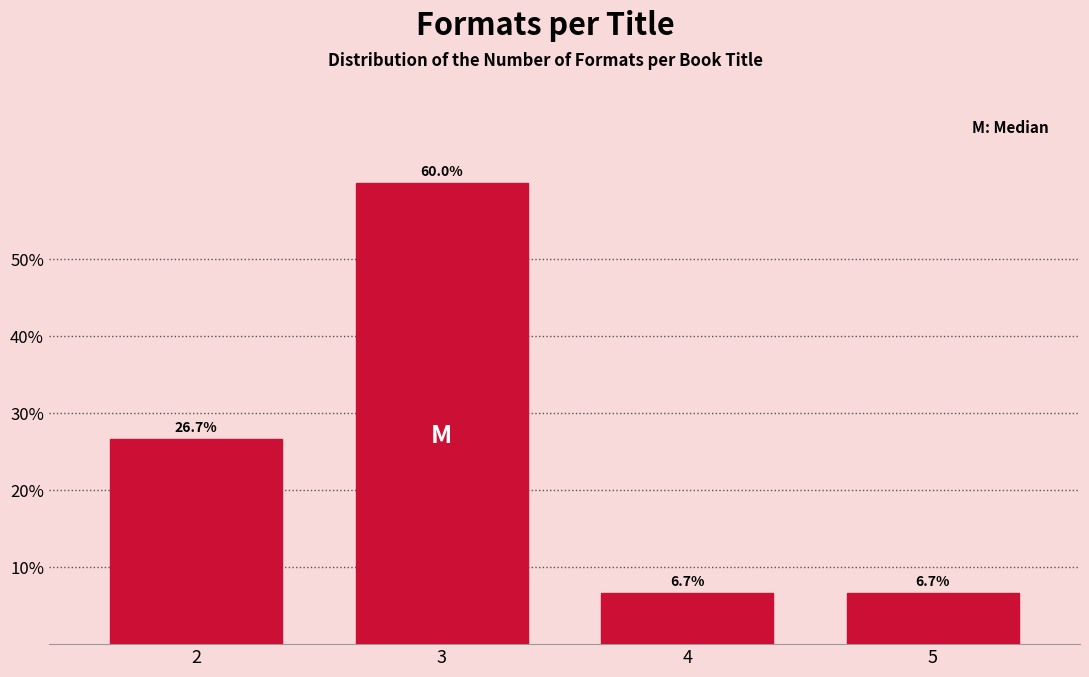

Are the bars horizontal?

No